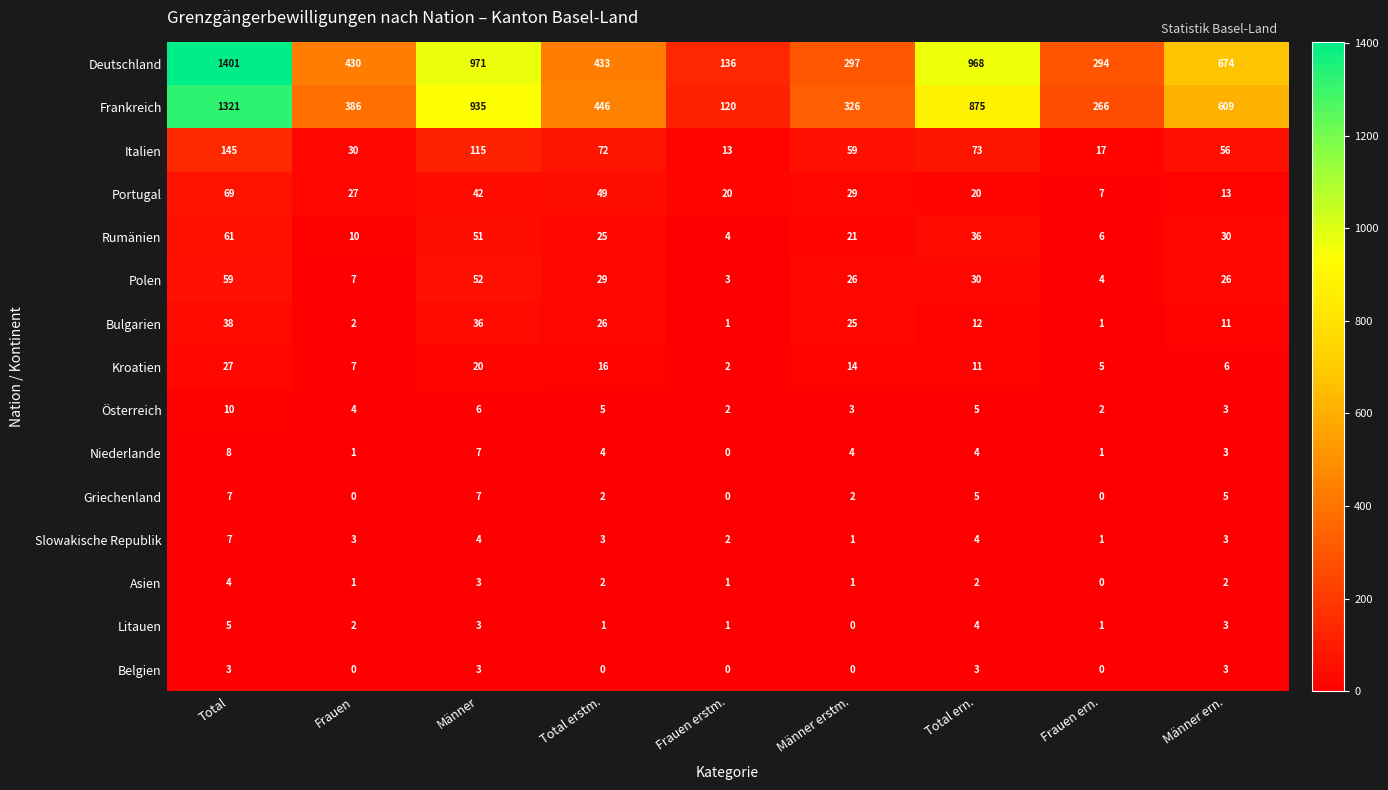

At how many categories does at least one series exceed 653?

4